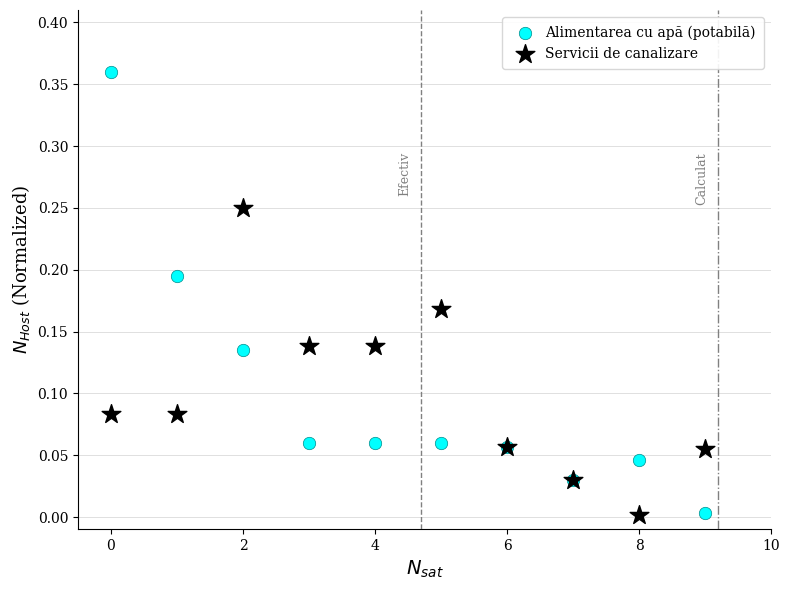

Which series has the widest spread of Y values?

Alimentarea cu apă (potabilă)